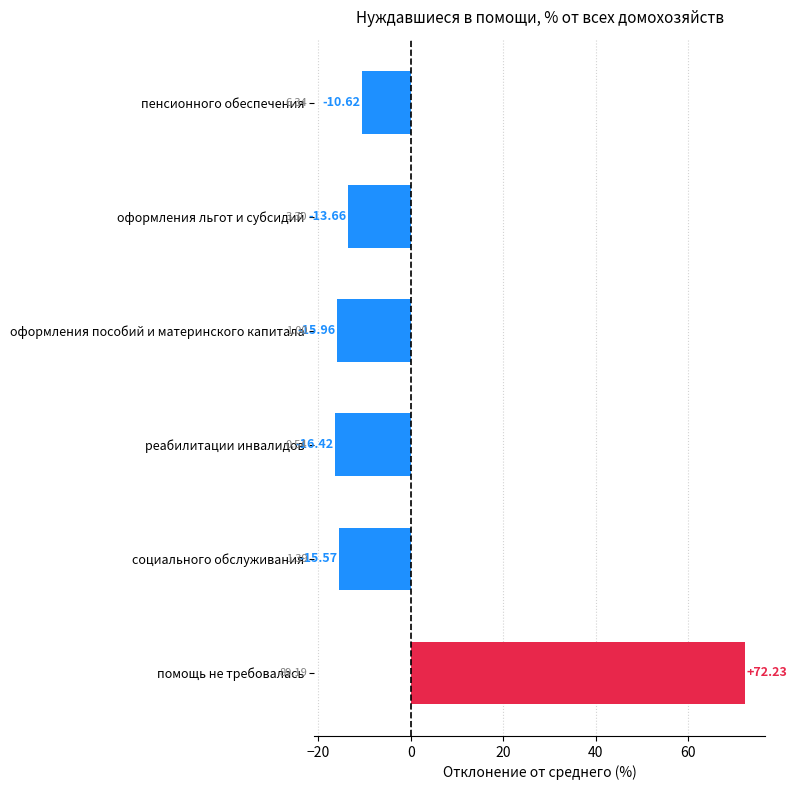

What is the change in value from оформления льгот и субсидий to помощь не требовалась?

+85.9